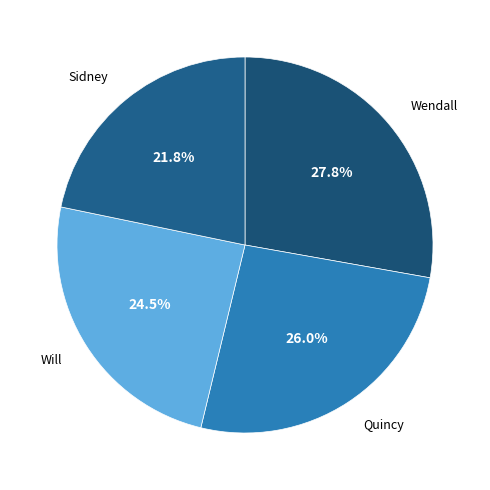

Do Quincy and Sidney together represent more than half of the pie?

No